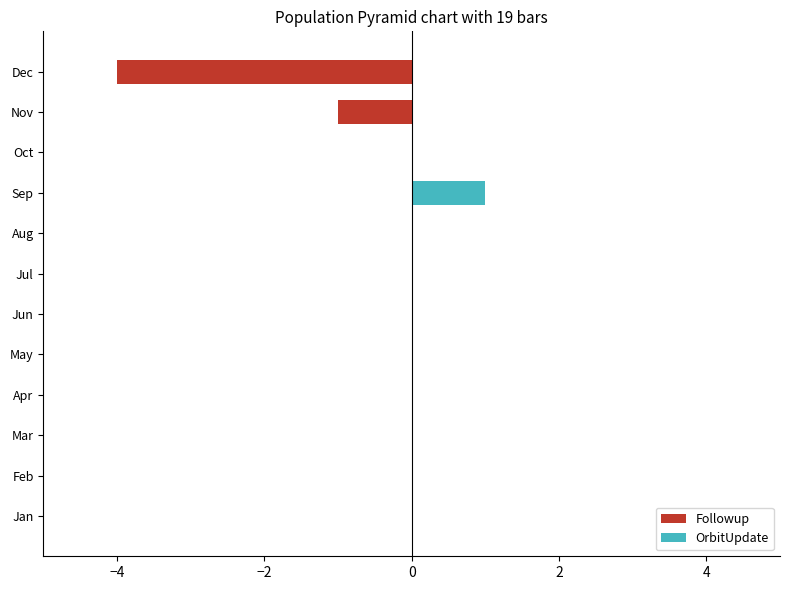

Which series has the widest spread of values?

Followup